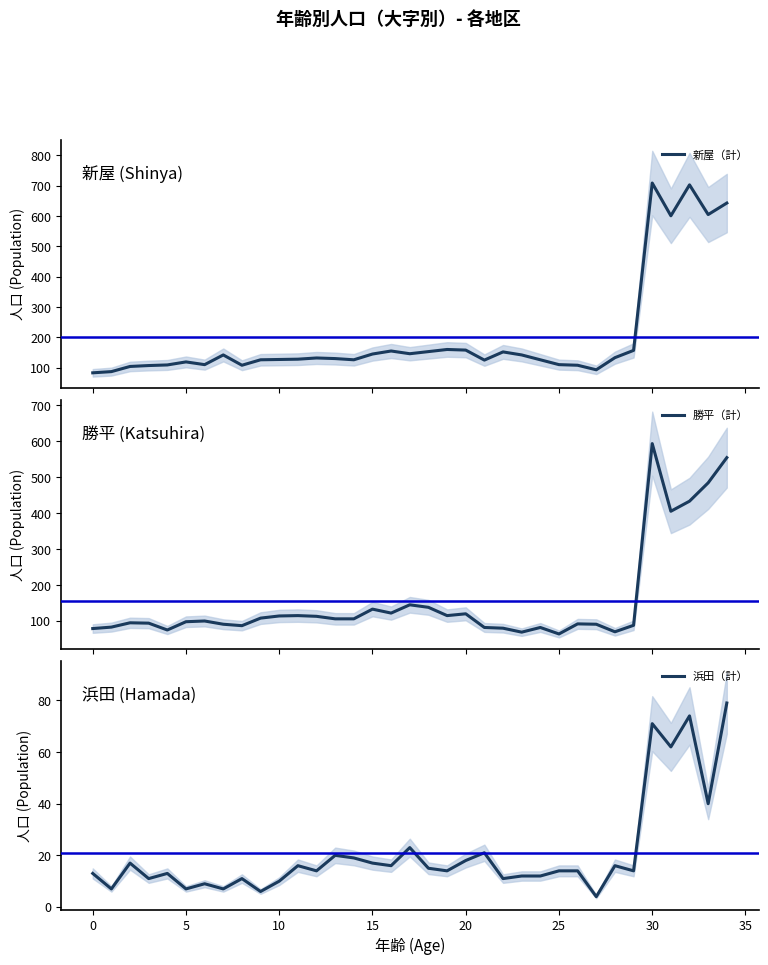

Which series has the largest total across all categories?

新屋（計）